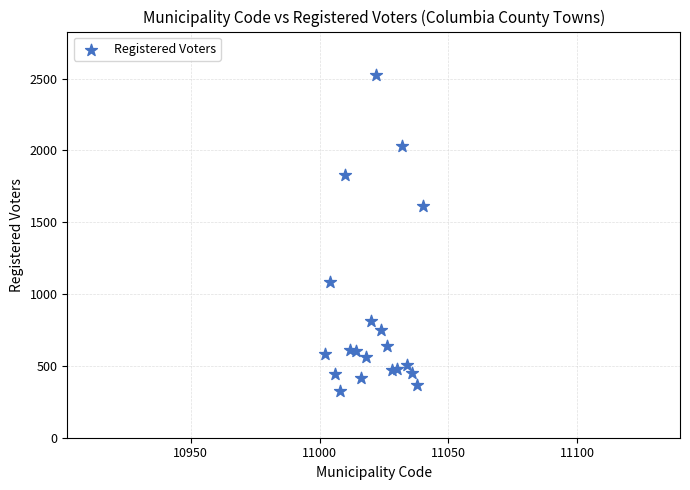

What Y value in the scatter plot is closest to 1427?

1615